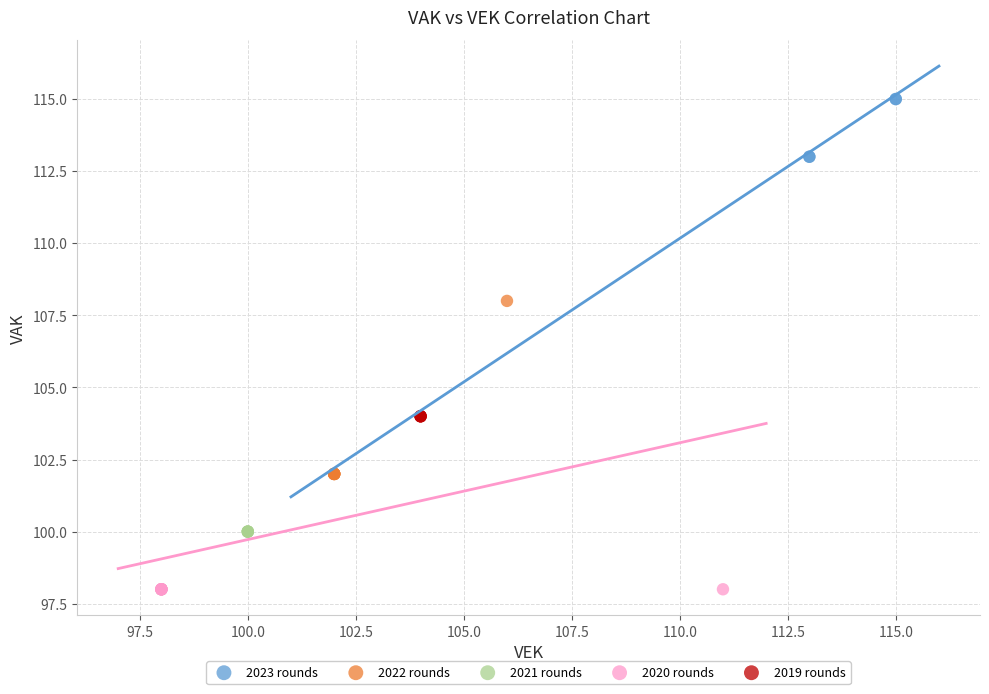

Which series contains the highest Y value?

2023 rounds